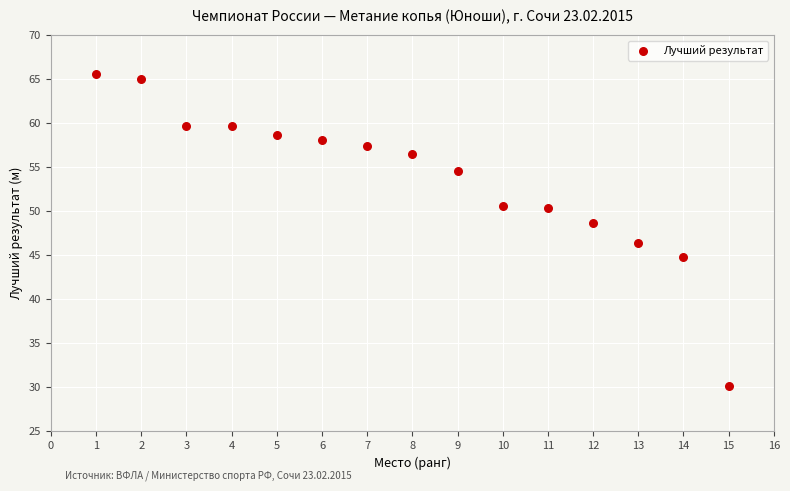

What is the range of X values (max minus min)?

14.0